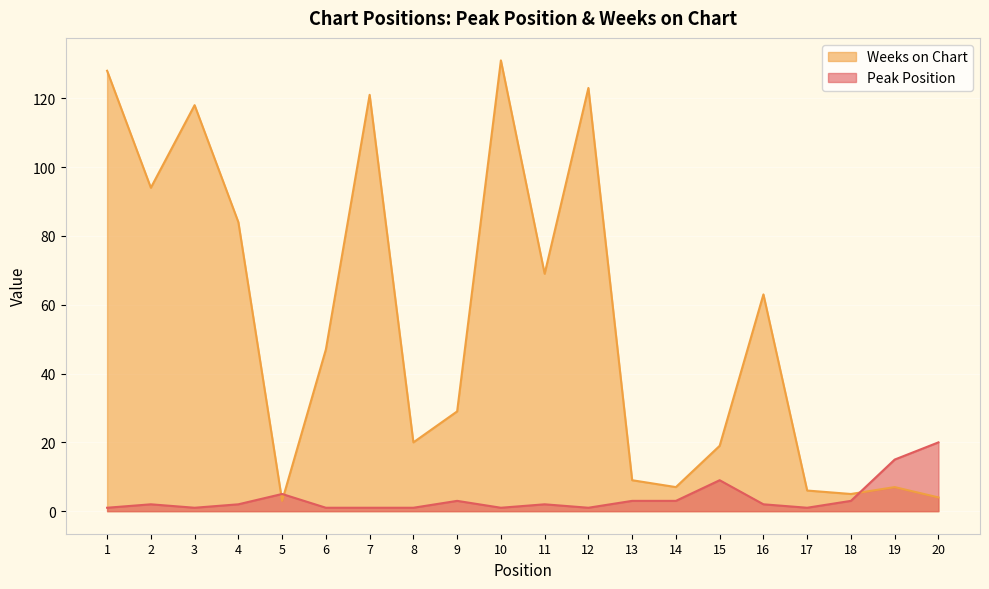

How many distinct data groups are displayed?

2